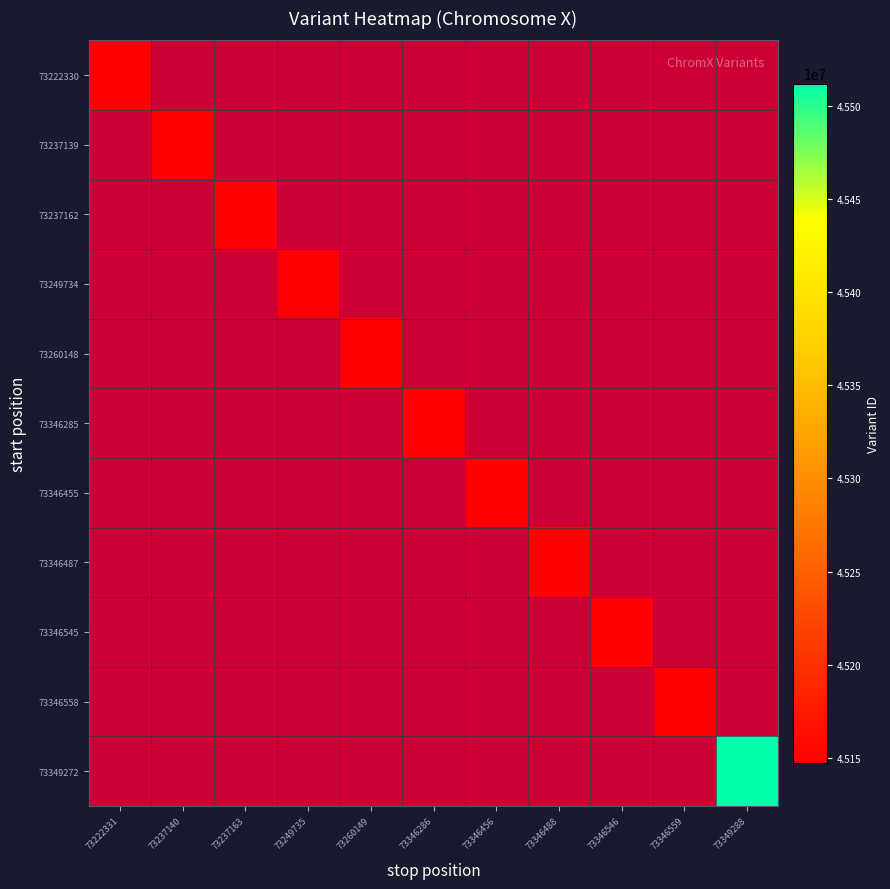

What is the greatest value displayed?

45512249.0